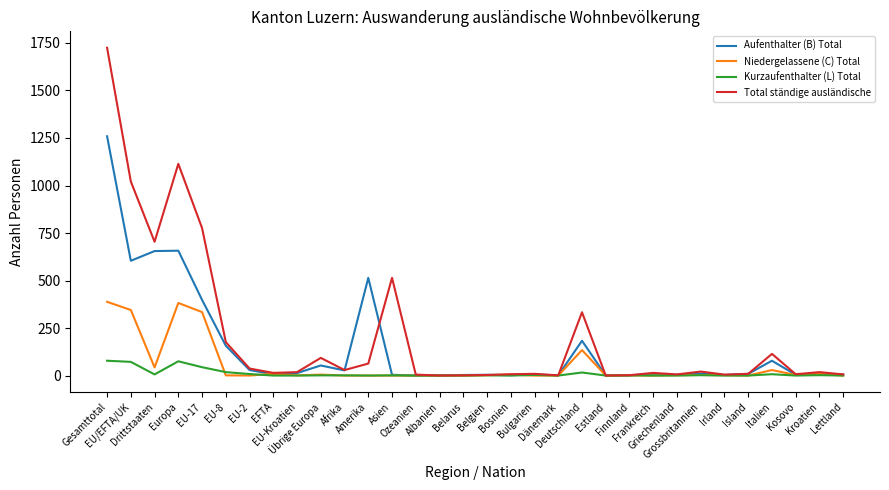

Where is the first local maximum for Total ständige ausländische?

Europa